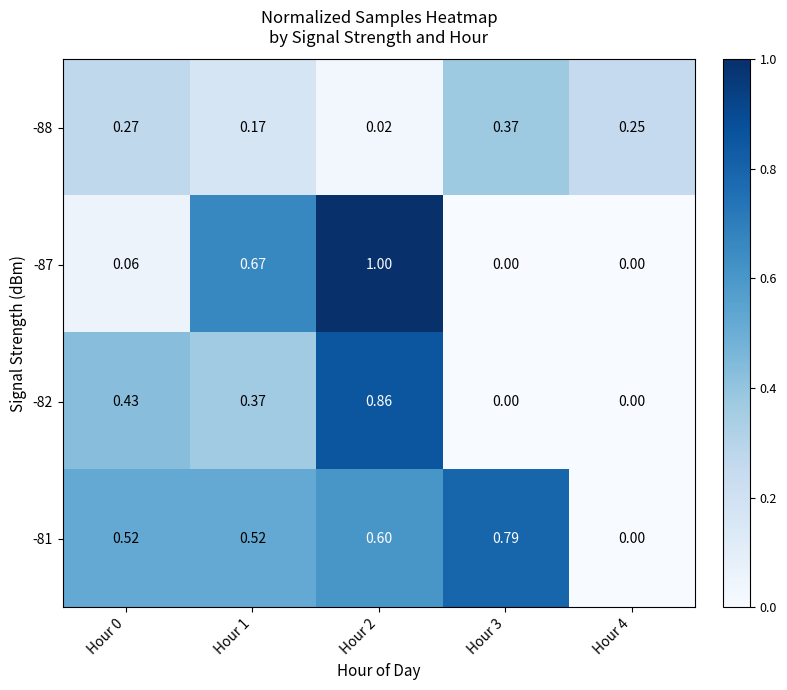

Reading left to right, transcribe all the data shown in this chart.

-88: Hour 0=0.3	Hour 1=0.2	Hour 2=0.0	Hour 3=0.4	Hour 4=0.2
-87: Hour 0=0.1	Hour 1=0.7	Hour 2=1.0	Hour 3=0.0	Hour 4=0.0
-82: Hour 0=0.4	Hour 1=0.4	Hour 2=0.9	Hour 3=0.0	Hour 4=0.0
-81: Hour 0=0.5	Hour 1=0.5	Hour 2=0.6	Hour 3=0.8	Hour 4=0.0